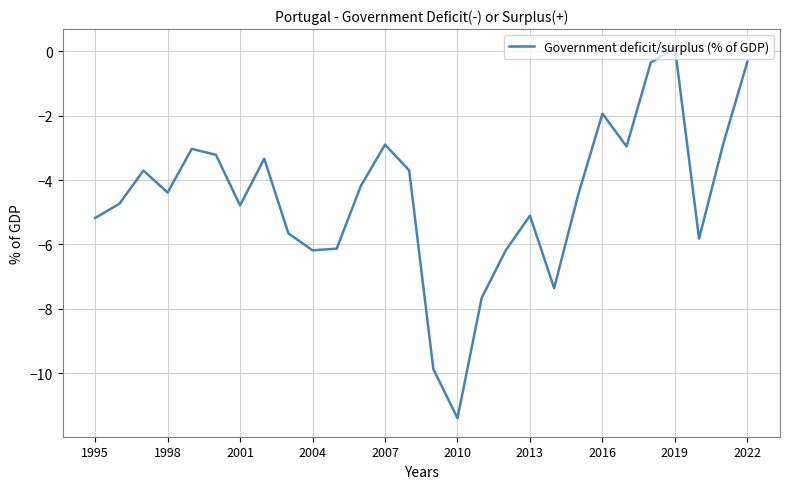

Count the number of categories in the chart.

28